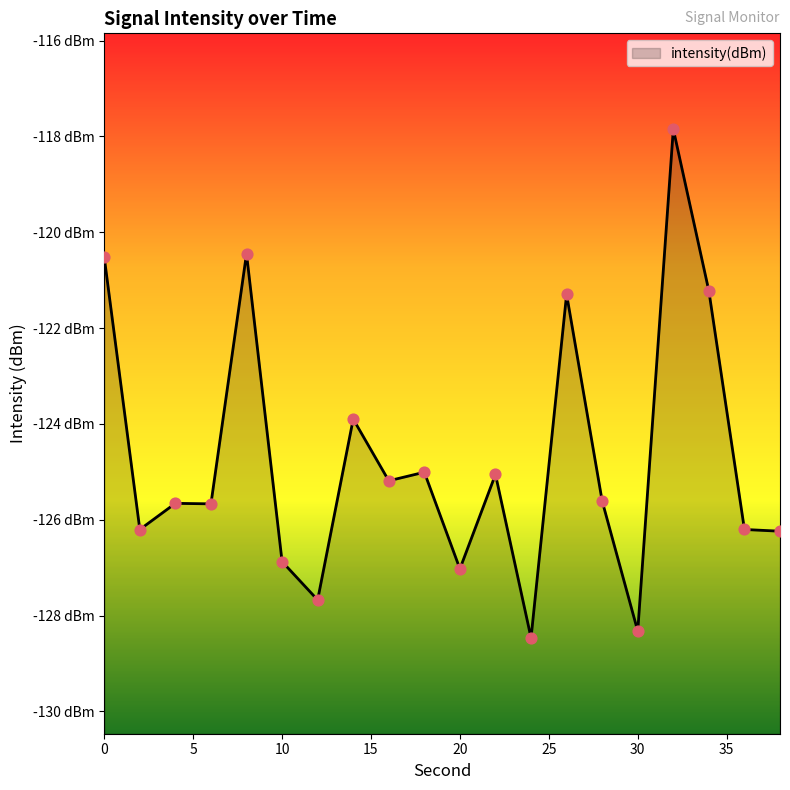

What is the change in value from 10 to 22?

+1.8